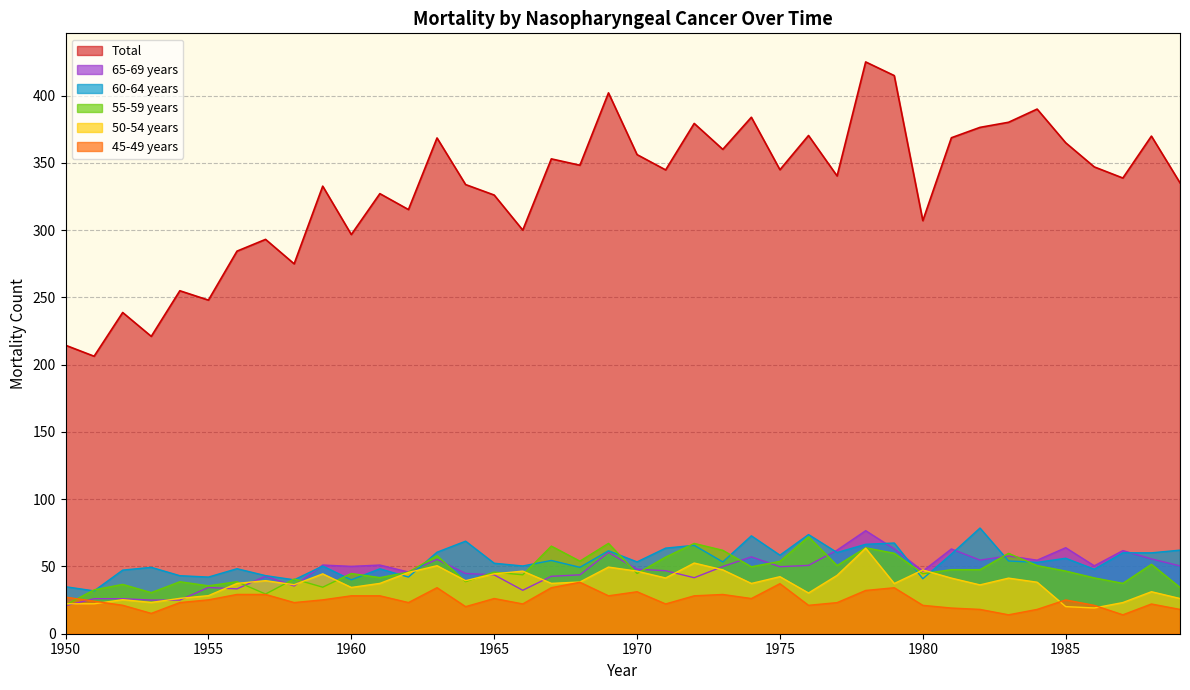

Does the chart have visible grid lines?

Yes